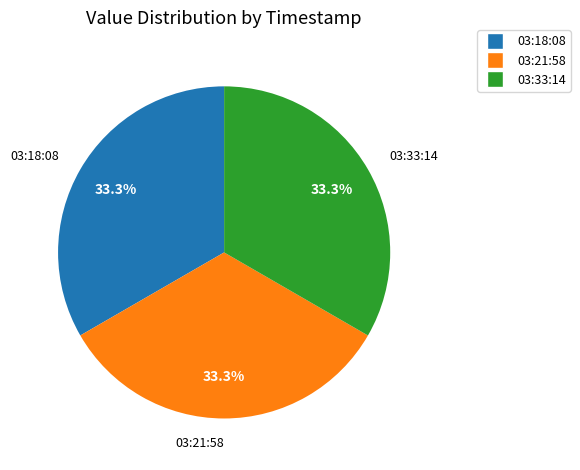

Is the sum of 03:21:58 and 03:18:08 greater than half?

Yes